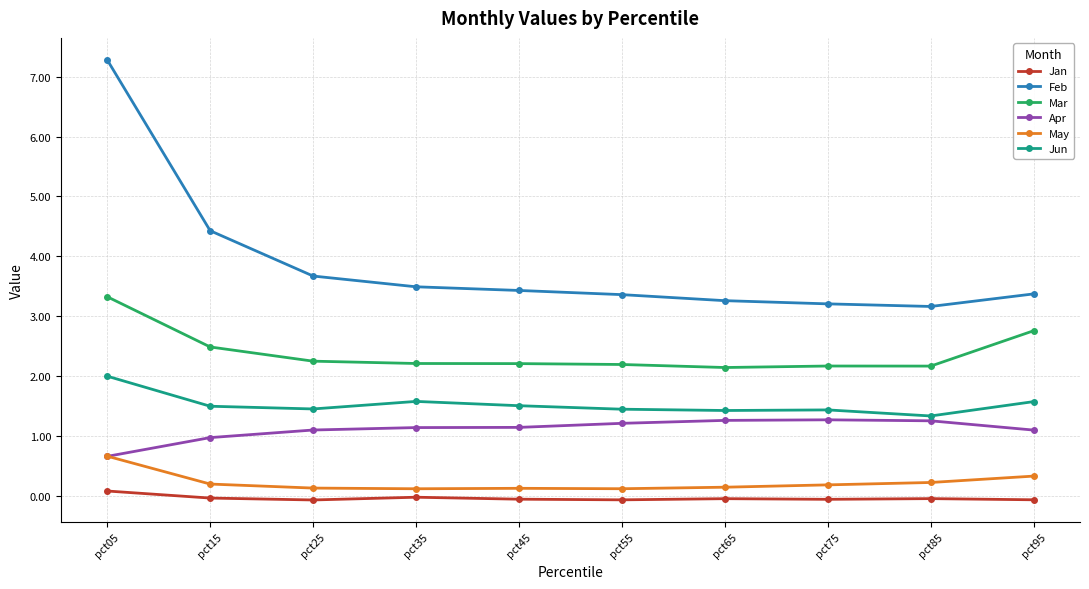

What is the difference between the highest and lowest values at pct45?

3.5